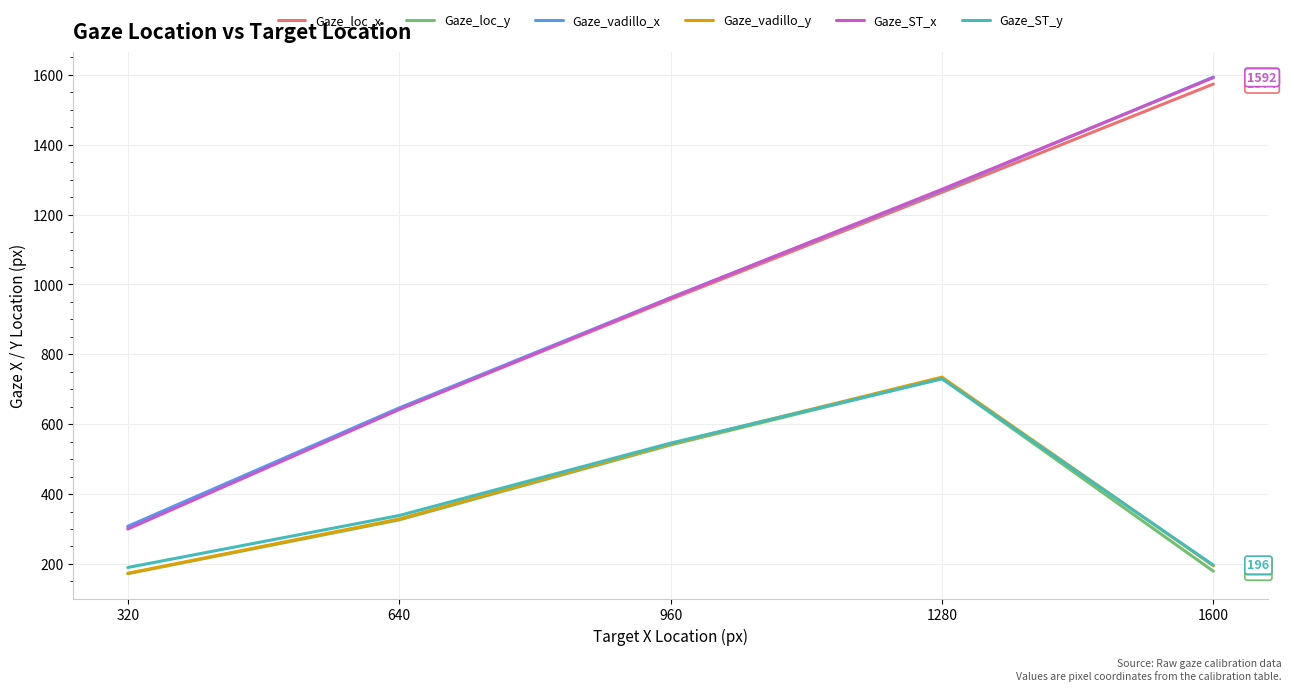

Does the chart have visible grid lines?

Yes